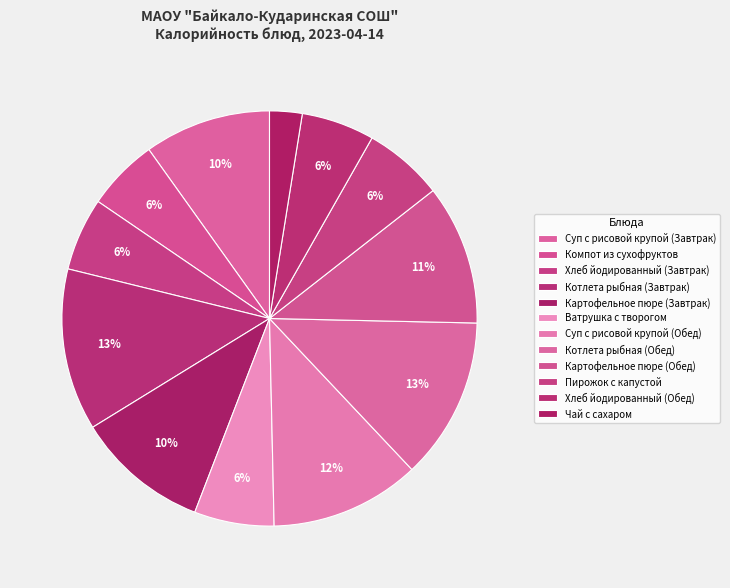

To the nearest percent, what percentage of the pie is Хлеб йодированный (Завтрак)?

6%